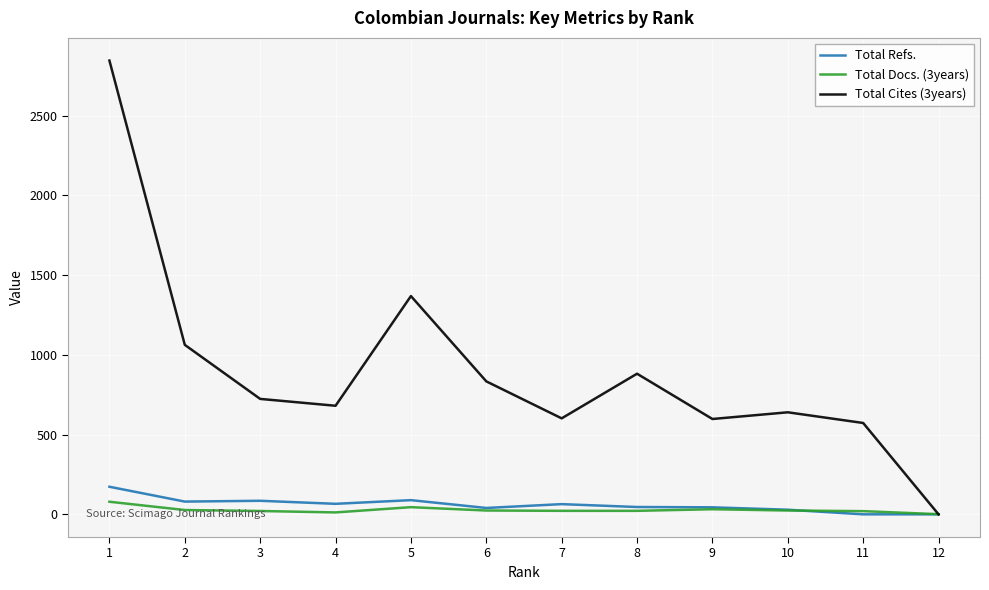

Is the value of Total Docs. (3years) at 7 greater than the value of Total Cites (3years) at 7?

No